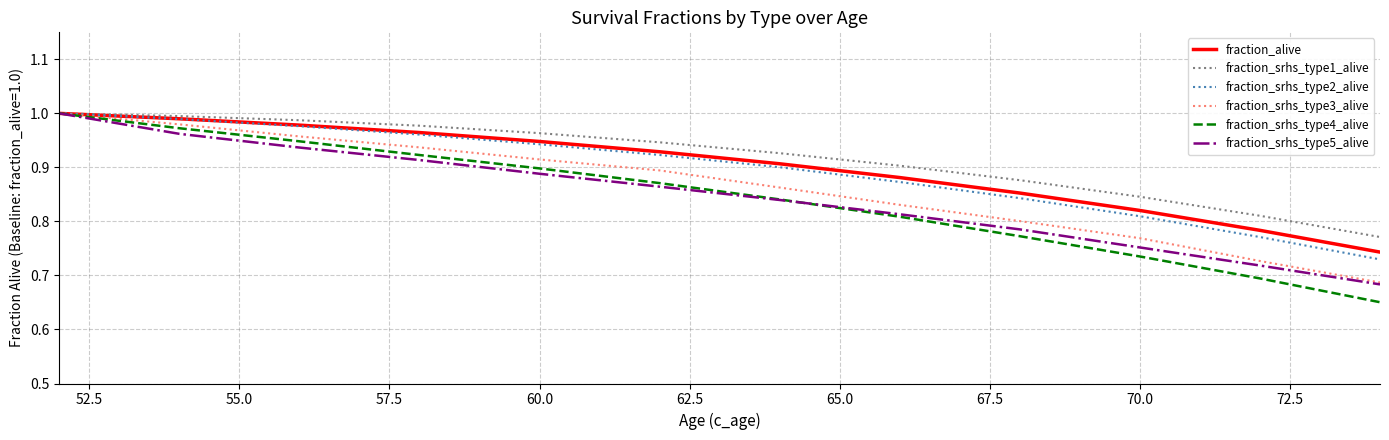

At how many categories does at least one series exceed 0?

12